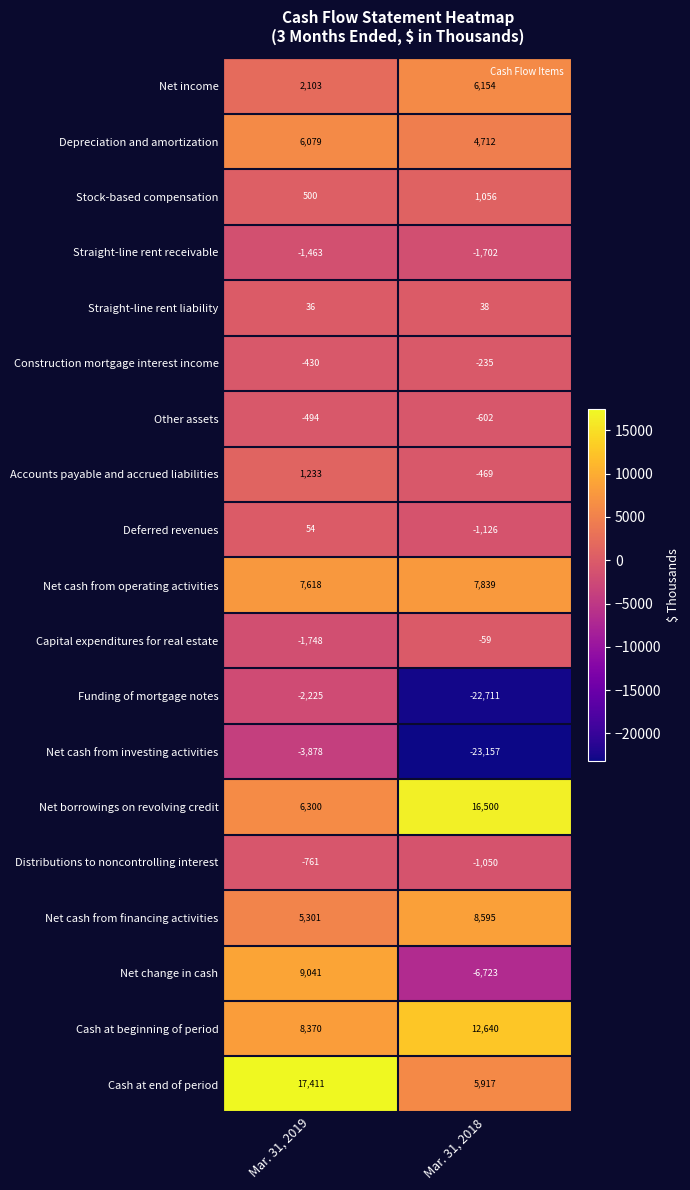

At which category is the sum across all series the highest?

Mar. 31, 2019